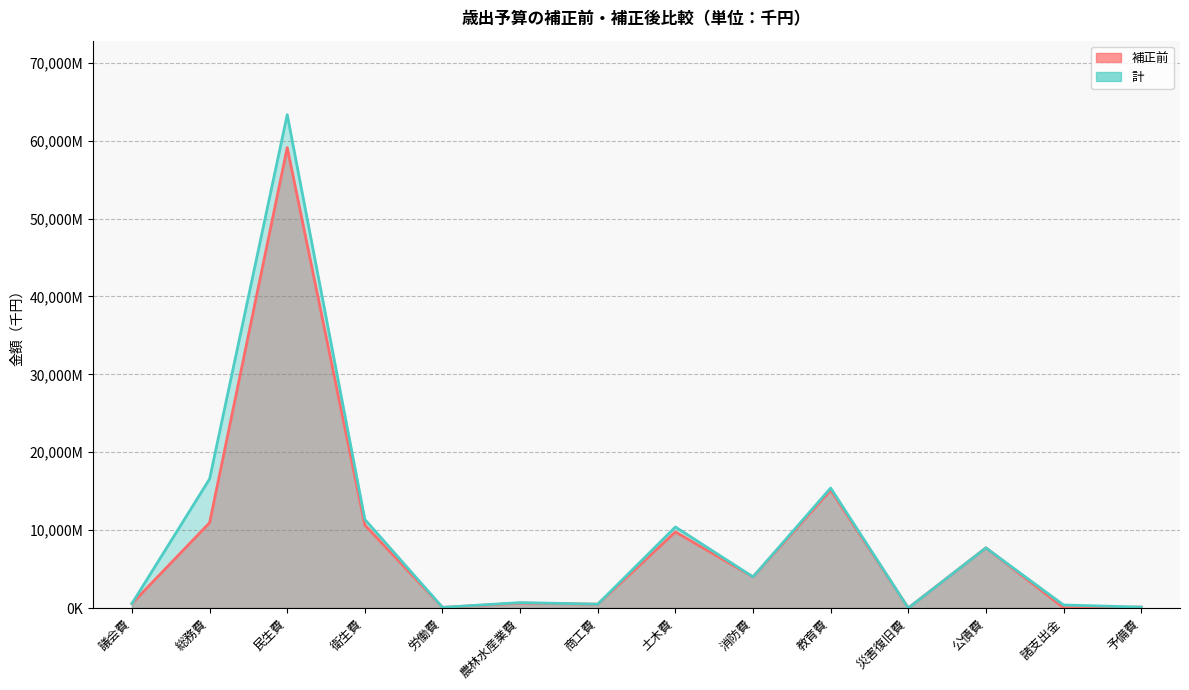

Rank the series at 災害復旧費 from highest to lowest value.

補正前, 計